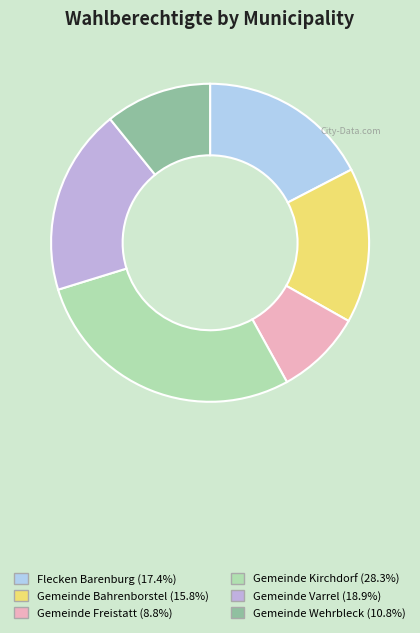

To the nearest percent, what percentage of the pie is Gemeinde Freistatt?

9%